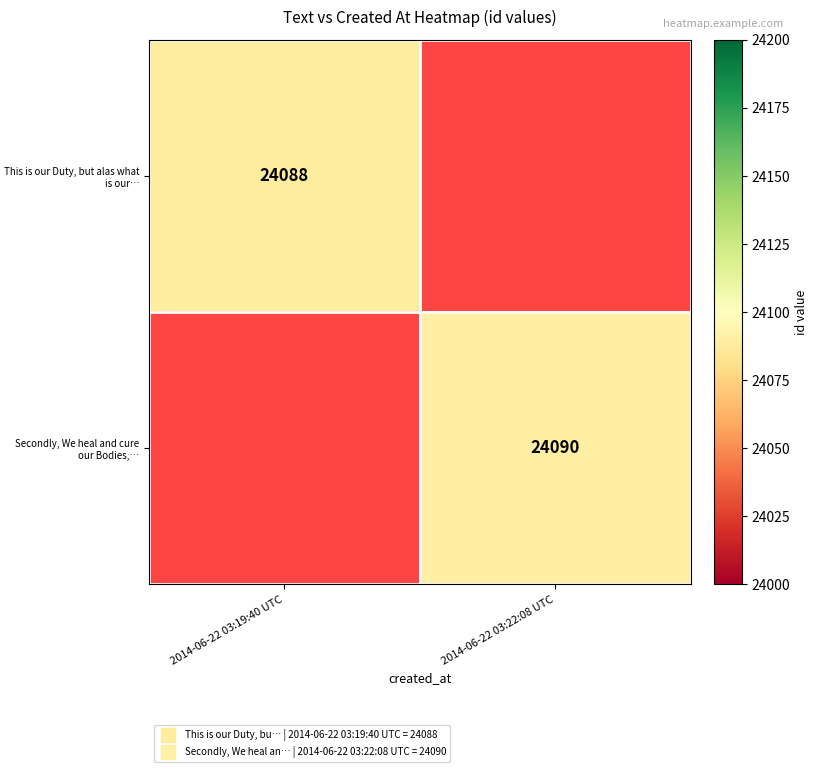

At how many categories does at least one series exceed 24088?

1